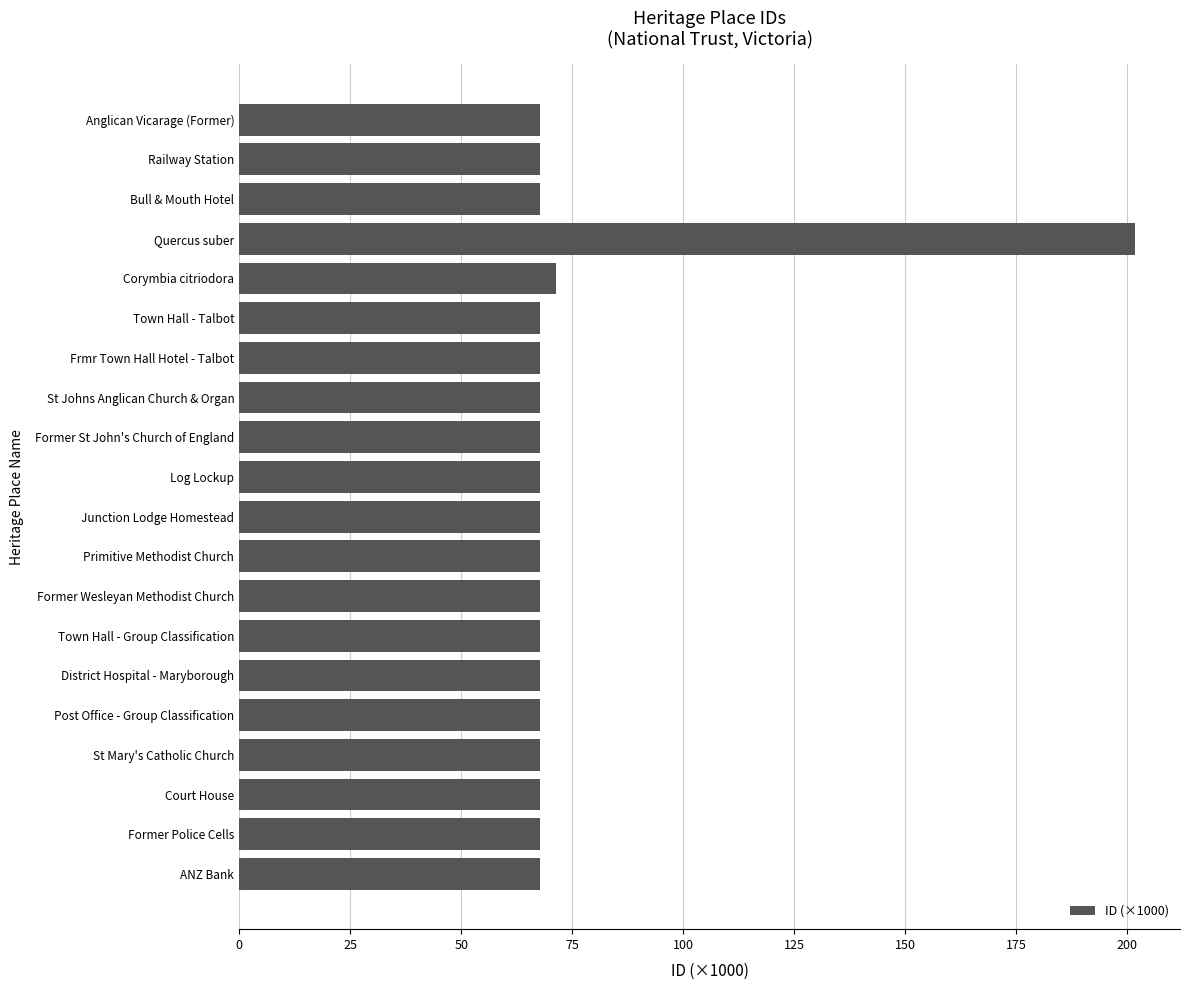

What is the value of the 1st bar from the top?

67.7